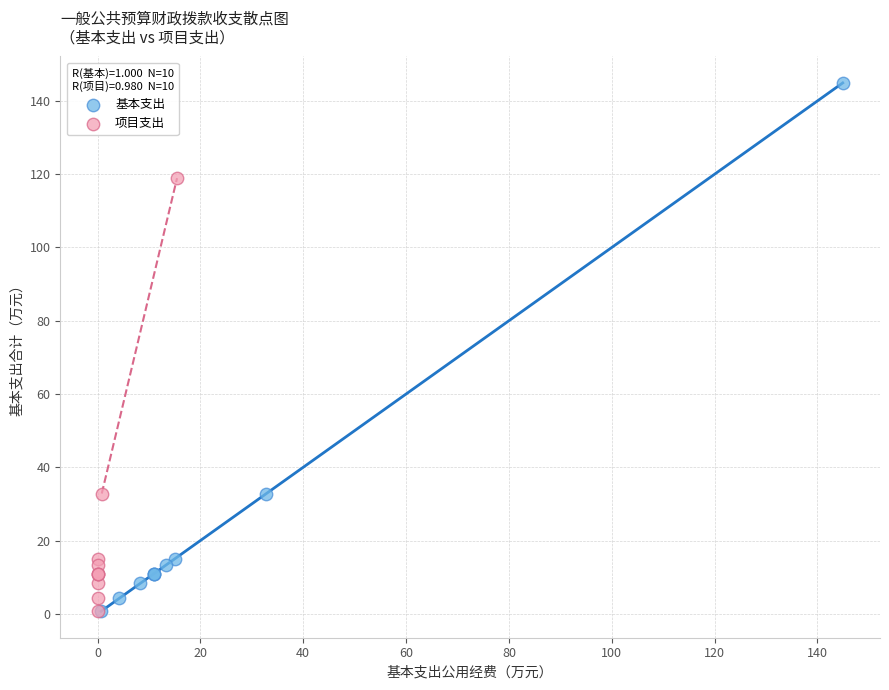

Which series reaches the maximum Y coordinate?

基本支出